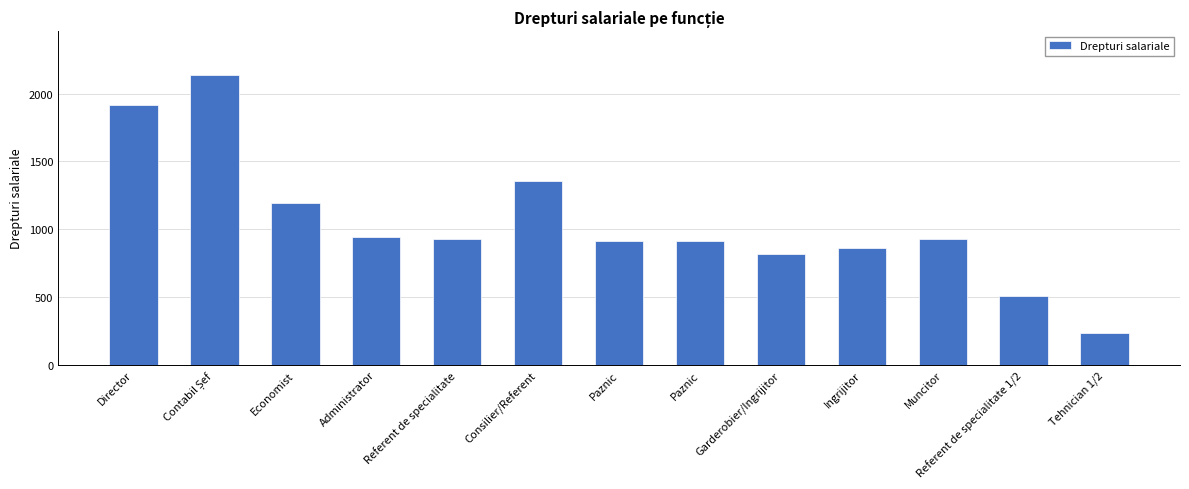

Which label corresponds to the largest value in the chart?

Contabil Șef